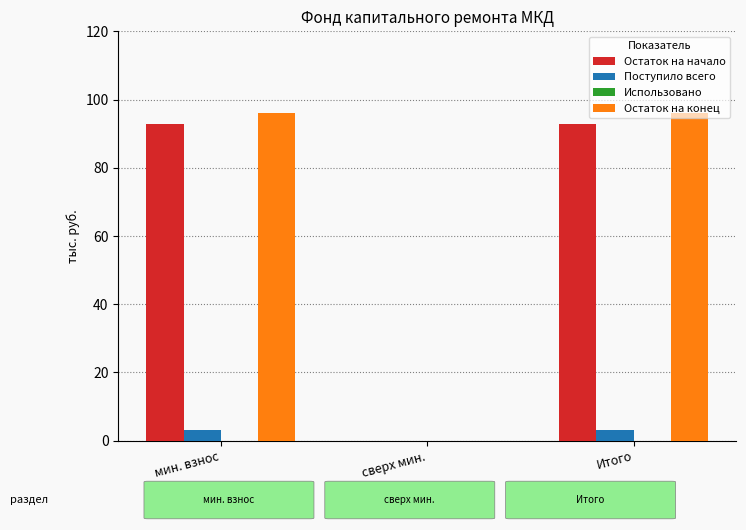

What is the greatest value displayed?

96.2